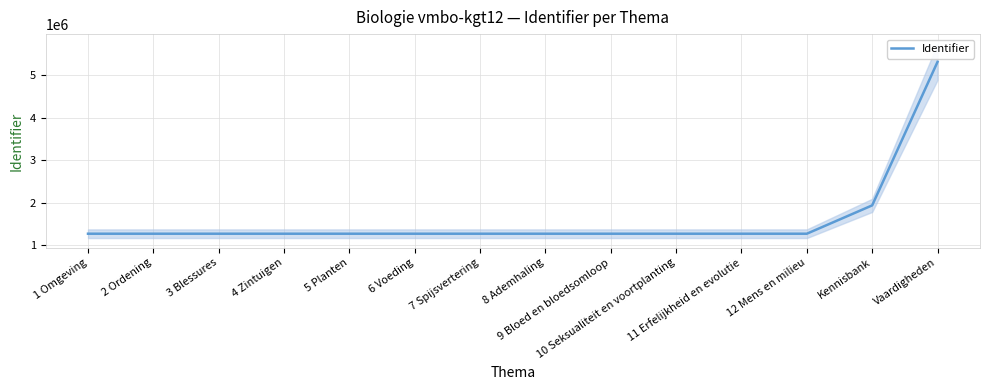

What is the difference between the values at 1 Omgeving and 2 Ordening?

4